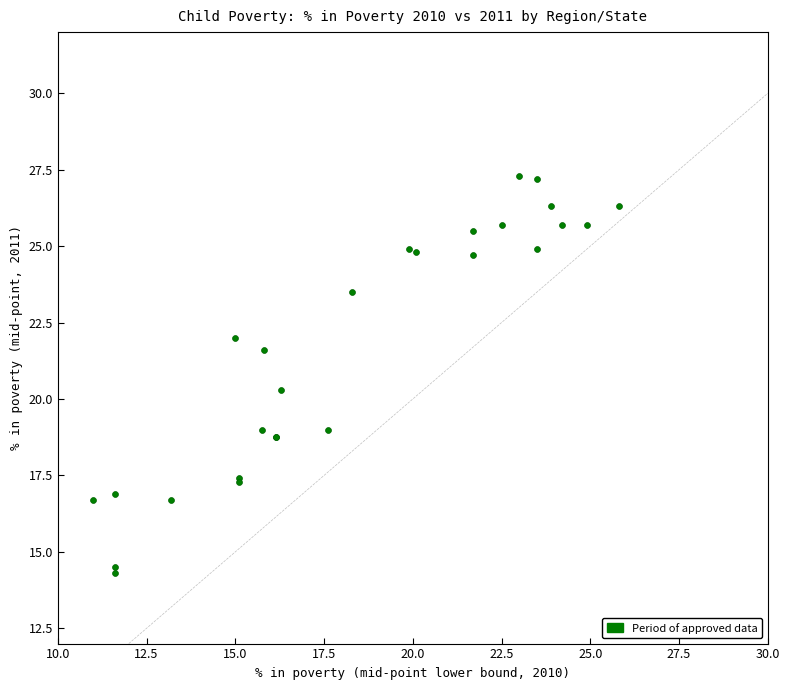

What Y value in the scatter plot is closest to 20?

20.3